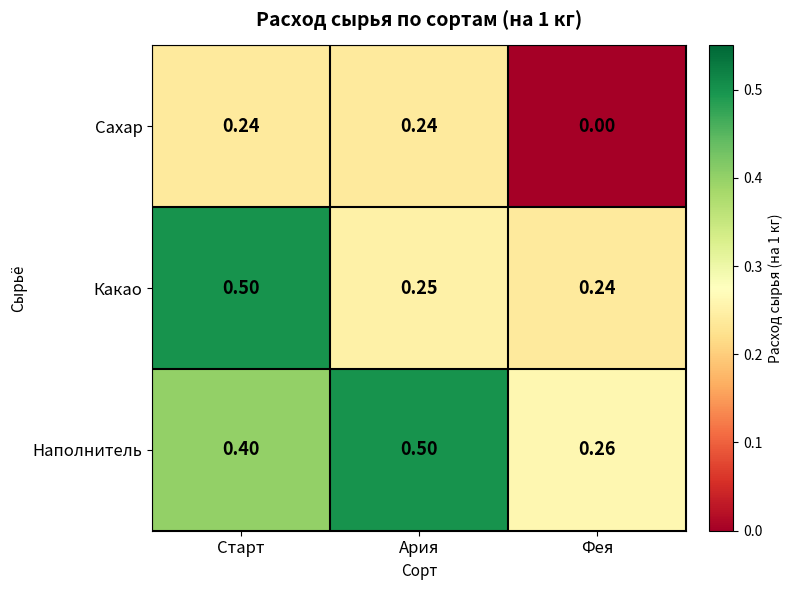

Which series has the largest range (max minus min)?

Какао